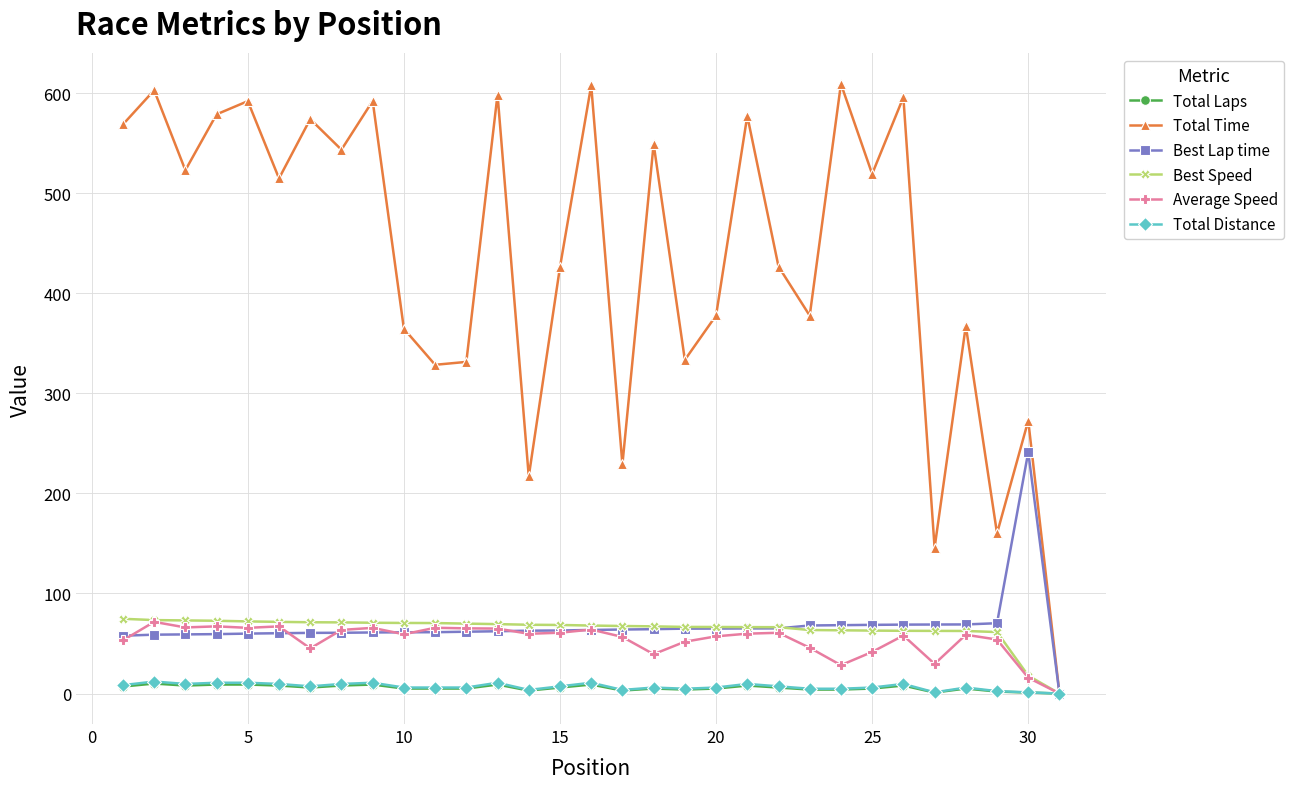

At how many categories does at least one series exceed 31?

30